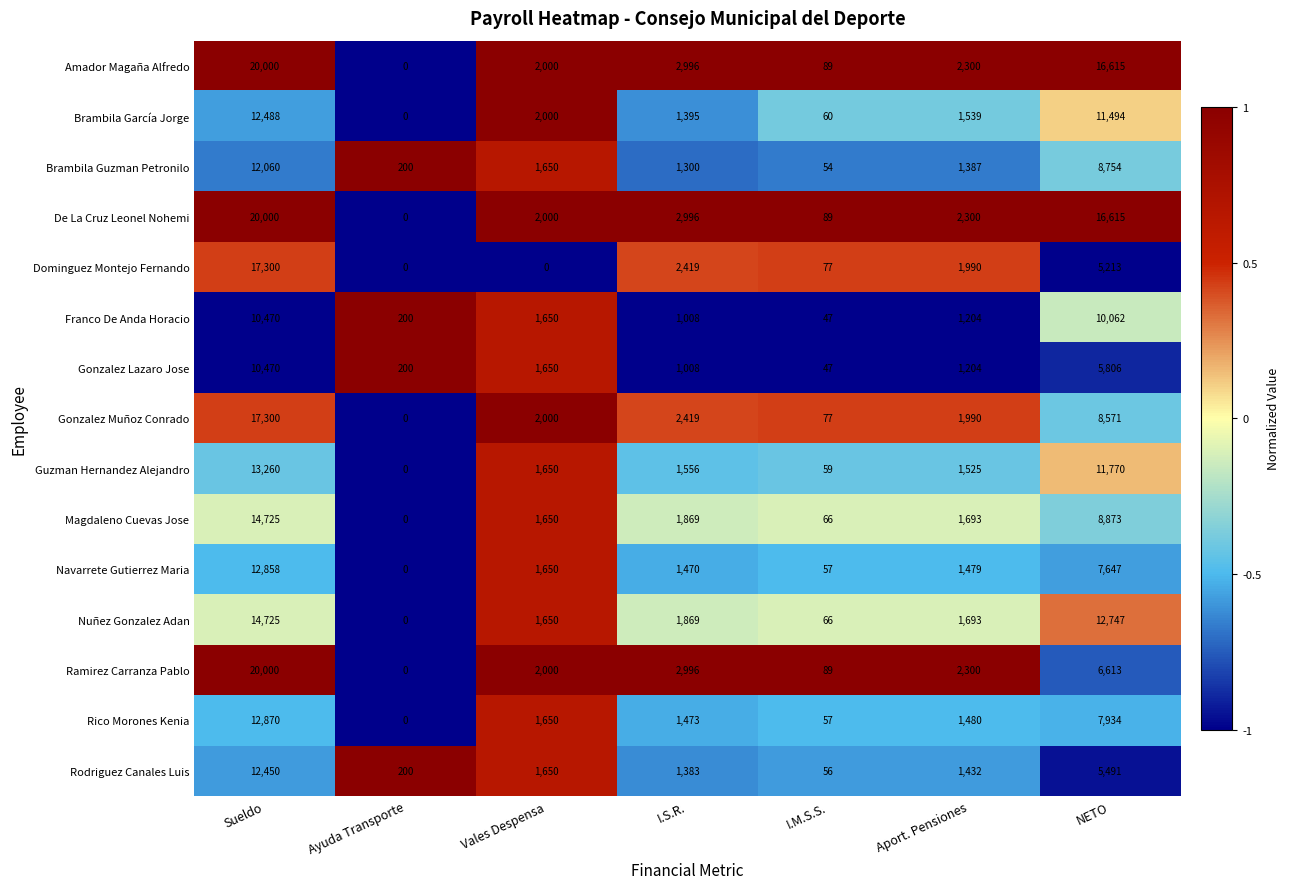

The De La Cruz Leonel Nohemi series shows 20000 at Sueldo. True or false?

True